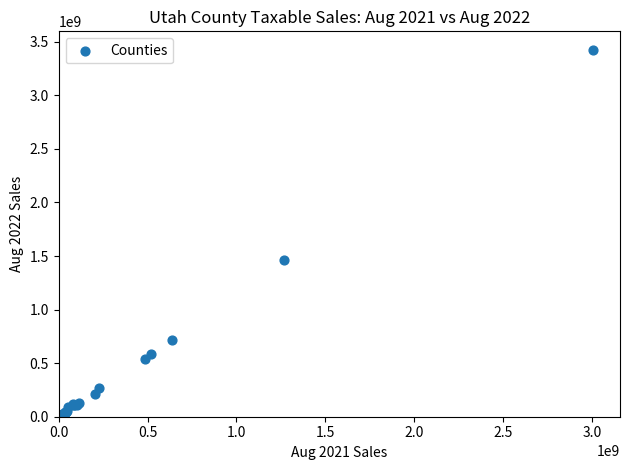

What Y value in the scatter plot is closest to 1713737720?

1465988782